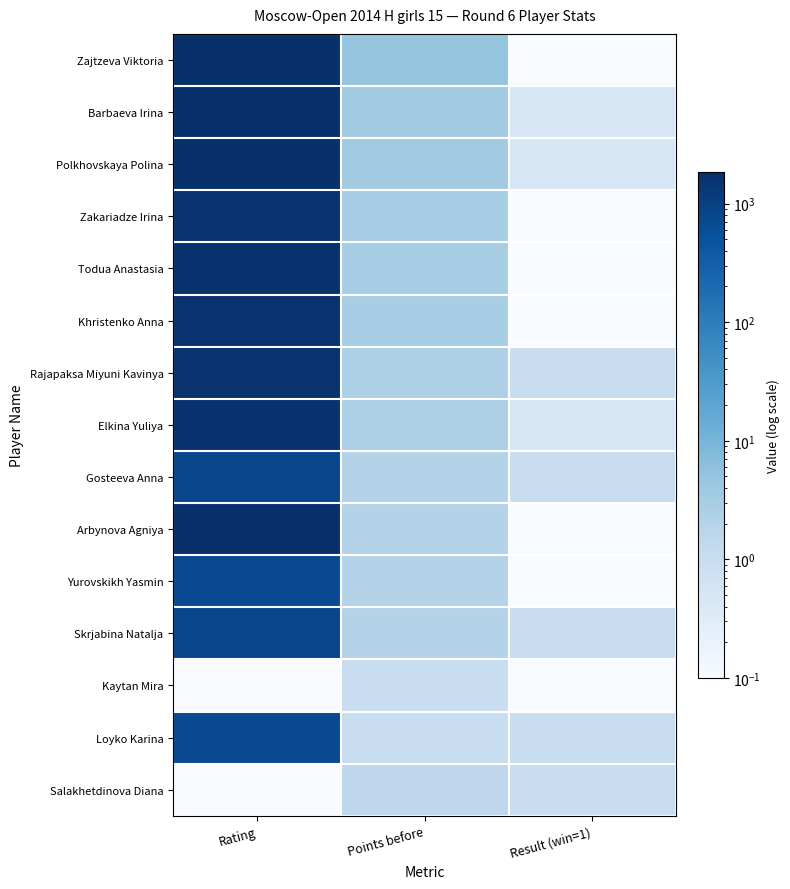

Reading left to right, what are all the values shown in this chart?

Zajtzeva Viktoria: Rating=1857.0	Points before=5.0	Result (win=1)=0.1
Barbaeva Irina: Rating=1746.0	Points before=3.5	Result (win=1)=0.5
Polkhovskaya Polina: Rating=1828.0	Points before=3.5	Result (win=1)=0.5
Zakariadze Irina: Rating=1611.0	Points before=3.0	Result (win=1)=0.1
Todua Anastasia: Rating=1665.0	Points before=3.0	Result (win=1)=0.1
Khristenko Anna: Rating=1595.0	Points before=3.0	Result (win=1)=0.1
Rajapaksa Miyuni Kavinya: Rating=1635.0	Points before=2.5	Result (win=1)=1.0
Elkina Yuliya: Rating=1663.0	Points before=2.5	Result (win=1)=0.5
Gosteeva Anna: Rating=800.0	Points before=2.0	Result (win=1)=1.0
Arbynova Agniya: Rating=1837.0	Points before=2.0	Result (win=1)=0.1
Yurovskikh Yasmin: Rating=700.0	Points before=2.0	Result (win=1)=0.1
Skrjabina Natalja: Rating=800.0	Points before=2.0	Result (win=1)=1.0
Kaytan Mira: Rating=0.1	Points before=1.0	Result (win=1)=0.1
Loyko Karina: Rating=700.0	Points before=1.0	Result (win=1)=1.0
Salakhetdinova Diana: Rating=0.1	Points before=1.5	Result (win=1)=1.0